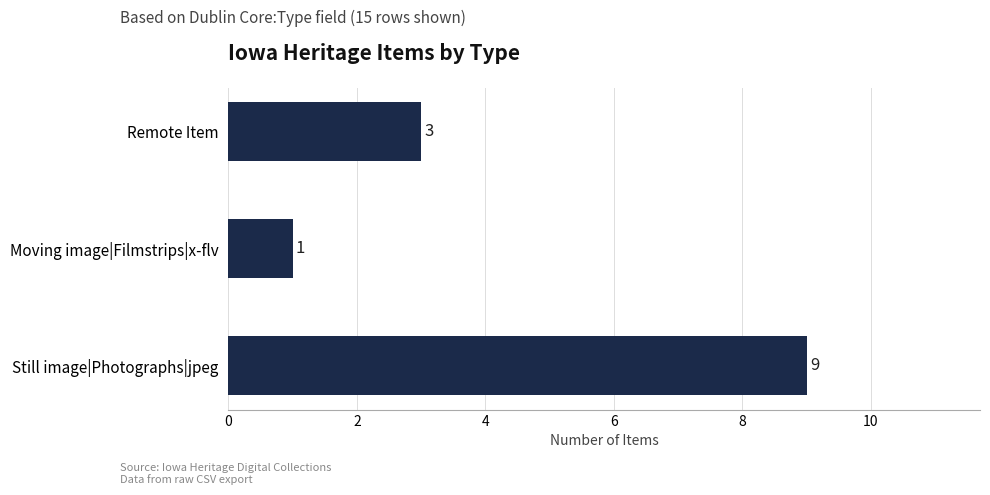

The chart shows a value of 1 at Moving image|Filmstrips|x-flv. True or false?

True